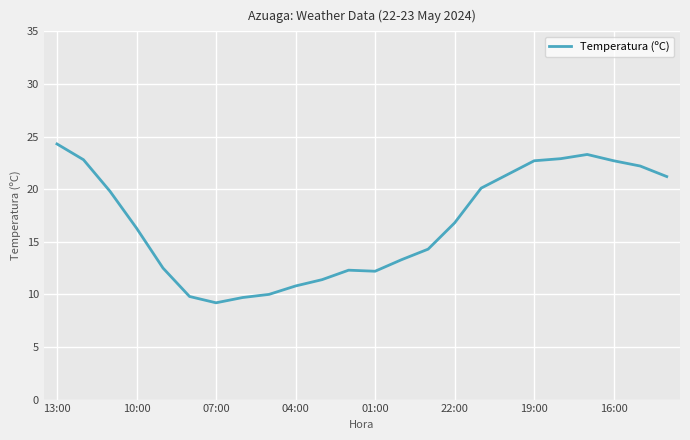

What is the maximum value shown in the chart?

24.3